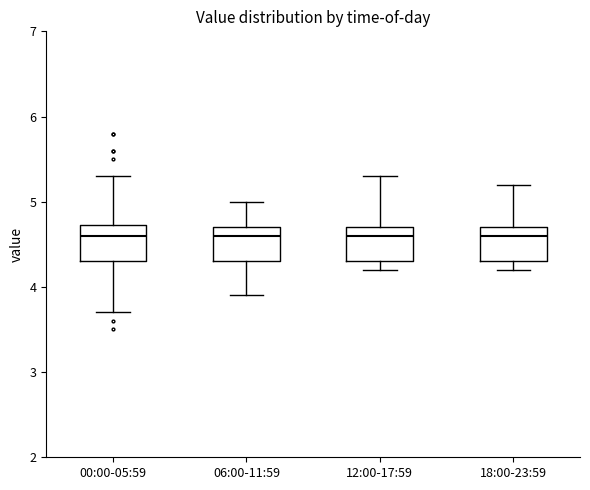

Reading left to right, read every box against the y-axis: the position of its median line, the range the box covers, and the ends of its whiskers. The values are not printed on the chart, so give them approximately, as read against the axis.

00:00-05:59: median 4.6, box 4.3 to 4.7, whiskers 3.7 to 5.3
06:00-11:59: median 4.6, box 4.3 to 4.7, whiskers 3.9 to 5.0
12:00-17:59: median 4.6, box 4.3 to 4.7, whiskers 4.2 to 5.3
18:00-23:59: median 4.6, box 4.3 to 4.7, whiskers 4.2 to 5.2